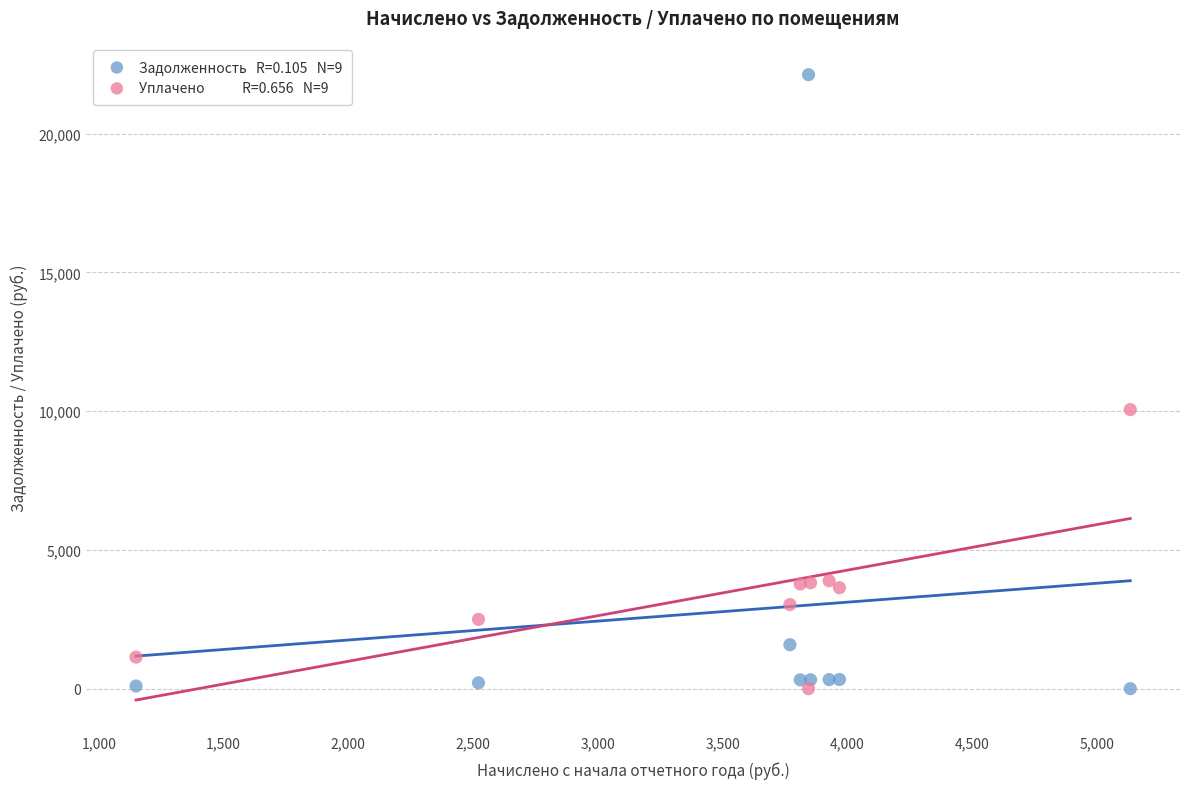

Across all series, what Y value is closest to 11063?

10056.9